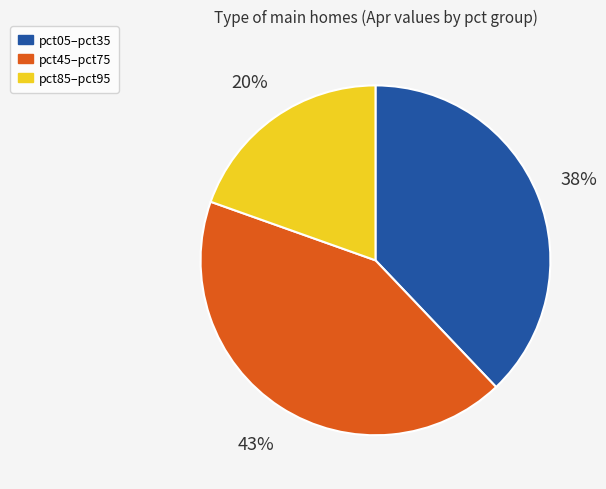

Does any single category account for the majority?

No